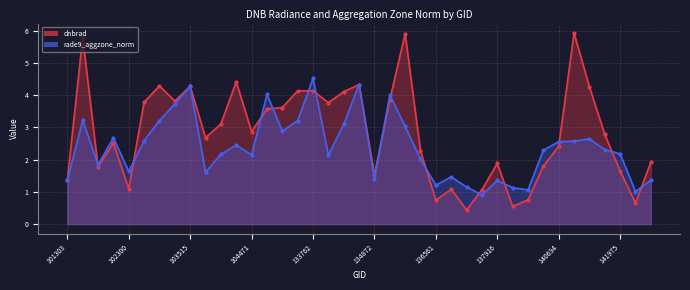

What are all the series names shown in the legend?

dnbrad, rade9_aggzone_norm